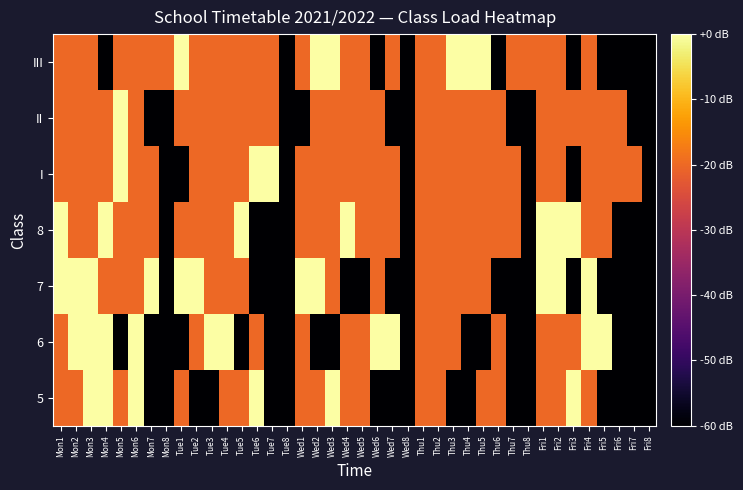

Reading right to left, extract all data points from this chart.

5: Fri8=-60	Fri7=-60	Fri6=-60	Fri5=-60	Fri4=-20	Fri3=0	Fri2=-20	Fri1=-20	Thu8=-60	Thu7=-60	Thu6=-20	Thu5=-20	Thu4=-60	Thu3=-60	Thu2=-20	Thu1=-20	Wed8=-60	Wed7=-60	Wed6=-60	Wed5=-20	Wed4=-20	Wed3=0	Wed2=-20	Wed1=-20	Tue8=-60	Tue7=-60	Tue6=0	Tue5=-20	Tue4=-20	Tue3=-60	Tue2=-60	Tue1=-20	Mon8=-60	Mon7=-60	Mon6=0	Mon5=-20	Mon4=0	Mon3=0	Mon2=-20	Mon1=-20
6: Fri8=-60	Fri7=-60	Fri6=-60	Fri5=0	Fri4=0	Fri3=-20	Fri2=-20	Fri1=-20	Thu8=-60	Thu7=-60	Thu6=-20	Thu5=-60	Thu4=-60	Thu3=-20	Thu2=-20	Thu1=-20	Wed8=-60	Wed7=0	Wed6=0	Wed5=-20	Wed4=-20	Wed3=-60	Wed2=-60	Wed1=-20	Tue8=-60	Tue7=-60	Tue6=-20	Tue5=-60	Tue4=0	Tue3=0	Tue2=-20	Tue1=-60	Mon8=-60	Mon7=-60	Mon6=0	Mon5=-60	Mon4=0	Mon3=0	Mon2=0	Mon1=-20
7: Fri8=-60	Fri7=-60	Fri6=-60	Fri5=-60	Fri4=0	Fri3=-60	Fri2=0	Fri1=0	Thu8=-60	Thu7=-60	Thu6=-60	Thu5=-20	Thu4=-20	Thu3=-20	Thu2=-20	Thu1=-20	Wed8=-60	Wed7=-60	Wed6=-20	Wed5=-60	Wed4=-60	Wed3=-20	Wed2=0	Wed1=0	Tue8=-60	Tue7=-60	Tue6=-60	Tue5=-20	Tue4=-20	Tue3=-20	Tue2=0	Tue1=0	Mon8=-60	Mon7=0	Mon6=-20	Mon5=-20	Mon4=-20	Mon3=0	Mon2=0	Mon1=0
8: Fri8=-60	Fri7=-60	Fri6=-60	Fri5=-20	Fri4=-20	Fri3=0	Fri2=0	Fri1=0	Thu8=-60	Thu7=-20	Thu6=-20	Thu5=-20	Thu4=-20	Thu3=-20	Thu2=-20	Thu1=-20	Wed8=-60	Wed7=-20	Wed6=-20	Wed5=-20	Wed4=0	Wed3=-20	Wed2=-20	Wed1=-20	Tue8=-60	Tue7=-60	Tue6=-60	Tue5=0	Tue4=-20	Tue3=-20	Tue2=-20	Tue1=-20	Mon8=-60	Mon7=-20	Mon6=-20	Mon5=-20	Mon4=0	Mon3=-20	Mon2=-20	Mon1=0
I: Fri8=-60	Fri7=-20	Fri6=-20	Fri5=-20	Fri4=-20	Fri3=-60	Fri2=-20	Fri1=-20	Thu8=-60	Thu7=-20	Thu6=-20	Thu5=-20	Thu4=-20	Thu3=-20	Thu2=-20	Thu1=-20	Wed8=-60	Wed7=-20	Wed6=-20	Wed5=-20	Wed4=-20	Wed3=-20	Wed2=-20	Wed1=-20	Tue8=-60	Tue7=0	Tue6=0	Tue5=-20	Tue4=-20	Tue3=-20	Tue2=-20	Tue1=-60	Mon8=-60	Mon7=-20	Mon6=-20	Mon5=0	Mon4=-20	Mon3=-20	Mon2=-20	Mon1=-20
II: Fri8=-60	Fri7=-60	Fri6=-20	Fri5=-20	Fri4=-20	Fri3=-20	Fri2=-20	Fri1=-20	Thu8=-60	Thu7=-60	Thu6=-20	Thu5=-20	Thu4=-20	Thu3=-20	Thu2=-20	Thu1=-20	Wed8=-60	Wed7=-60	Wed6=-20	Wed5=-20	Wed4=-20	Wed3=-20	Wed2=-20	Wed1=-60	Tue8=-60	Tue7=-20	Tue6=-20	Tue5=-20	Tue4=-20	Tue3=-20	Tue2=-20	Tue1=-20	Mon8=-60	Mon7=-60	Mon6=-20	Mon5=0	Mon4=-20	Mon3=-20	Mon2=-20	Mon1=-20
III: Fri8=-60	Fri7=-60	Fri6=-60	Fri5=-60	Fri4=-20	Fri3=-60	Fri2=-20	Fri1=-20	Thu8=-20	Thu7=-20	Thu6=-60	Thu5=0	Thu4=0	Thu3=0	Thu2=-20	Thu1=-20	Wed8=-60	Wed7=-20	Wed6=-60	Wed5=-20	Wed4=-20	Wed3=0	Wed2=0	Wed1=-20	Tue8=-60	Tue7=-20	Tue6=-20	Tue5=-20	Tue4=-20	Tue3=-20	Tue2=-20	Tue1=0	Mon8=-20	Mon7=-20	Mon6=-20	Mon5=-20	Mon4=-60	Mon3=-20	Mon2=-20	Mon1=-20